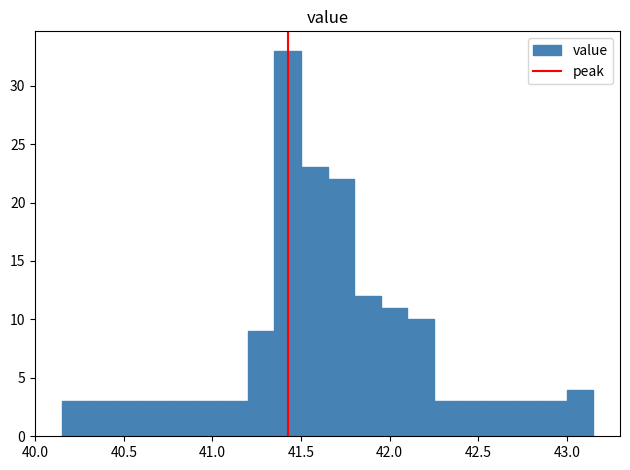

Around what value on the x-axis is the tallest bar? Give the approximate position of its centre, as read against the axis.

41.45